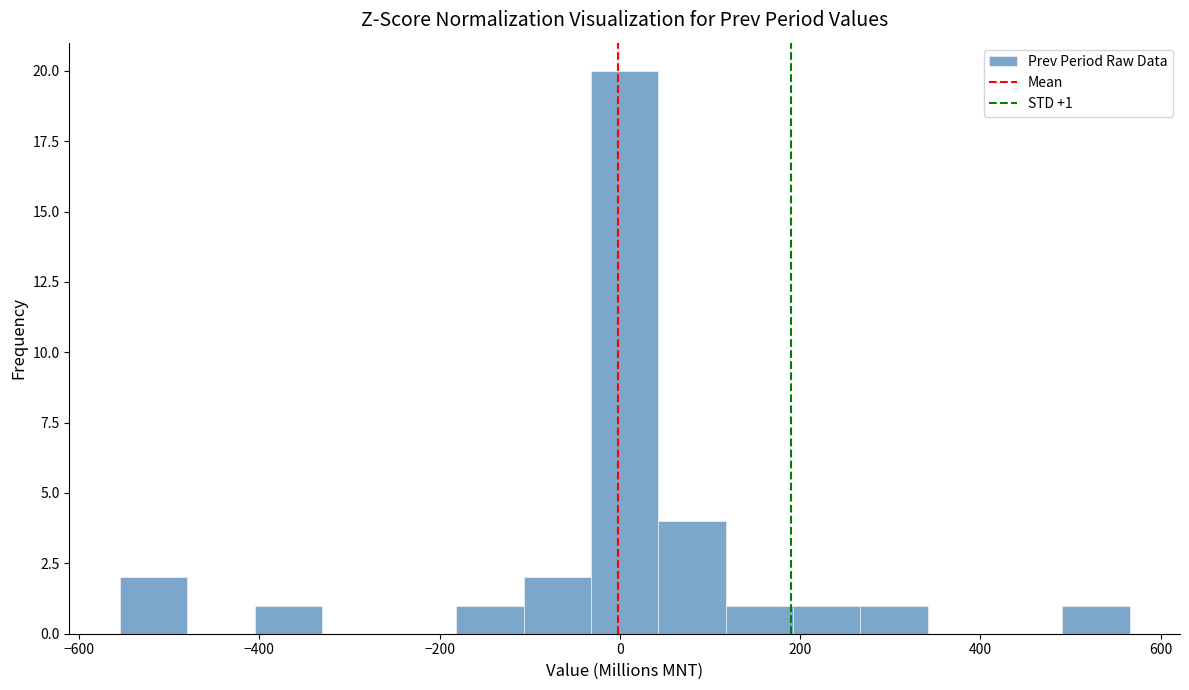

Around what value on the x-axis is the tallest bar? Give the approximate position of its centre, as read against the axis.

0